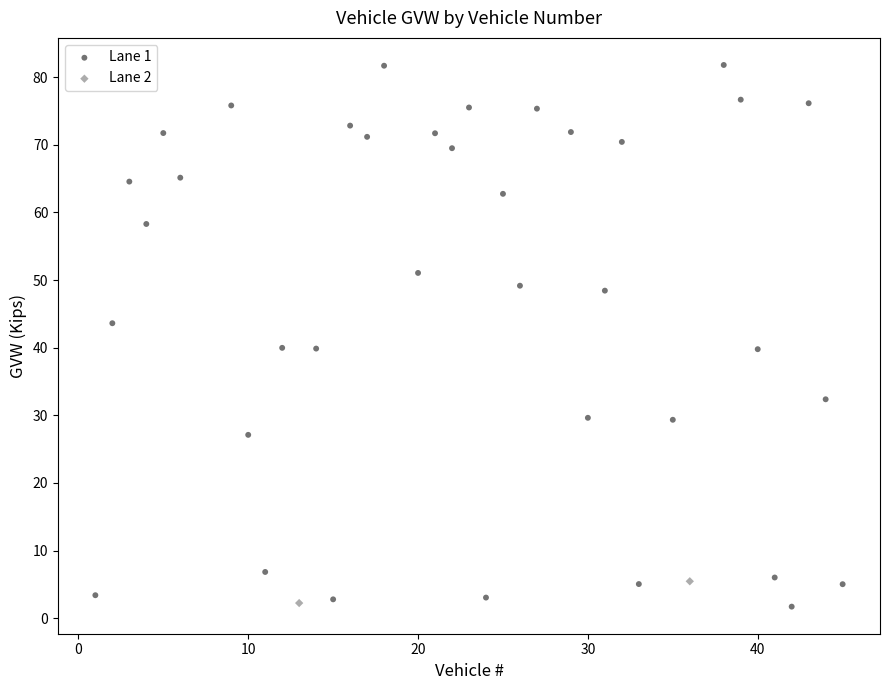

What are all the series names shown in the legend?

Lane 1, Lane 2